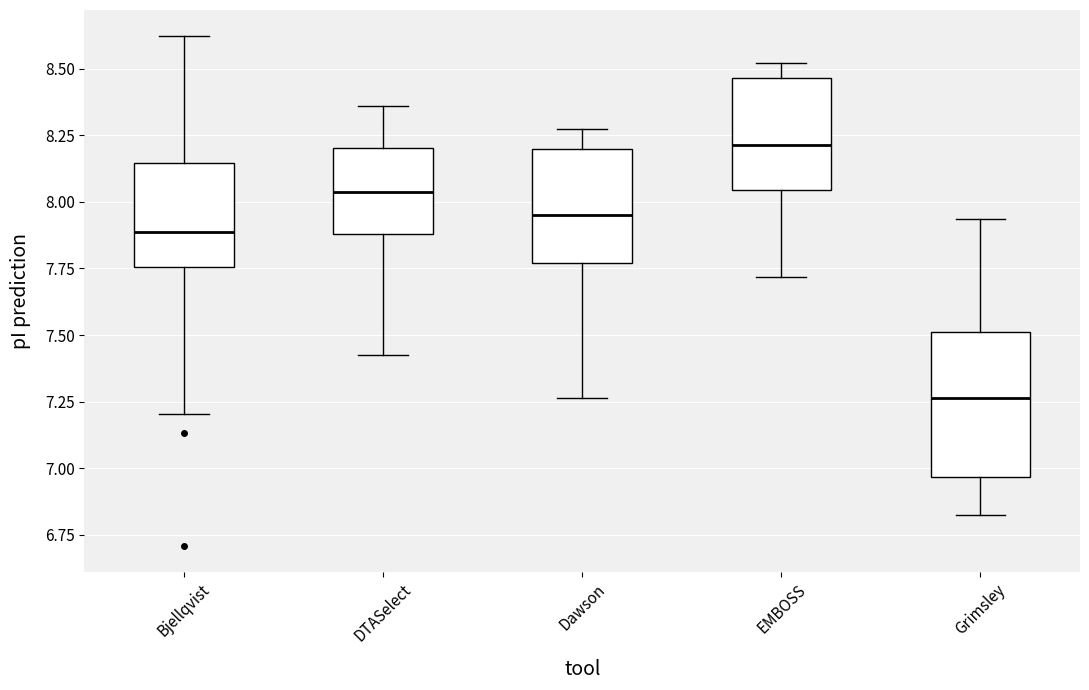

Comparing the boxes themselves (not the whiskers), which one is the tallest?

Grimsley